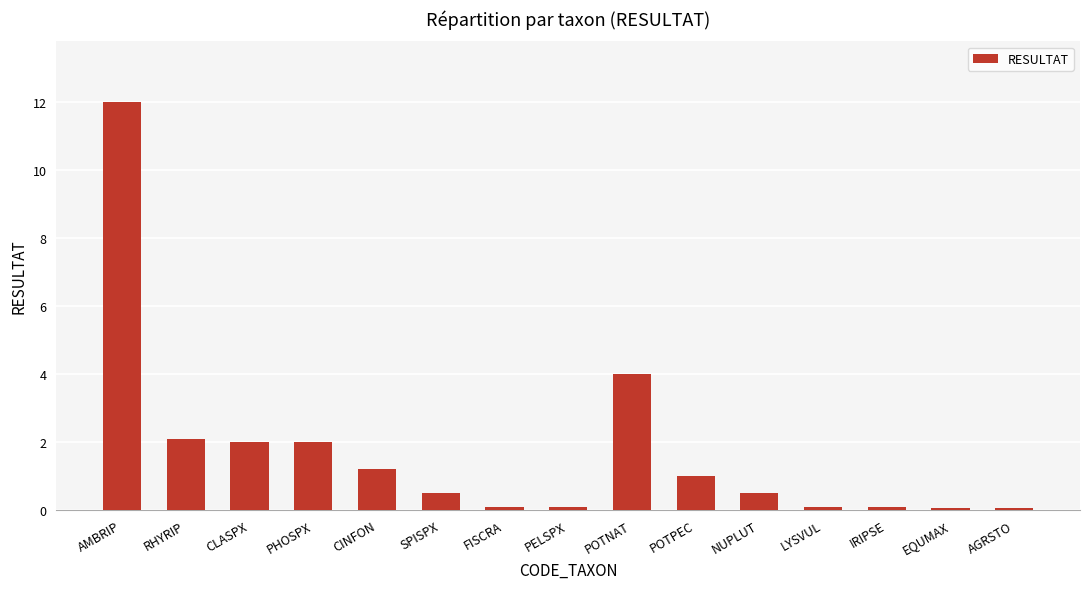

Which has a higher value, SPISPX or IRIPSE?

SPISPX